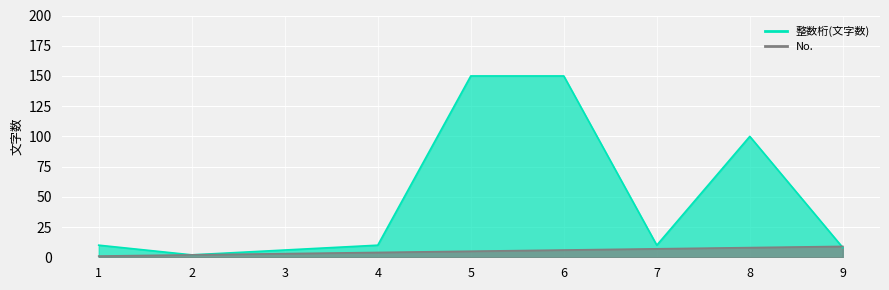

In 整数桁(文字数), how many points are lower than both neighbors (excluding endpoints)?

2